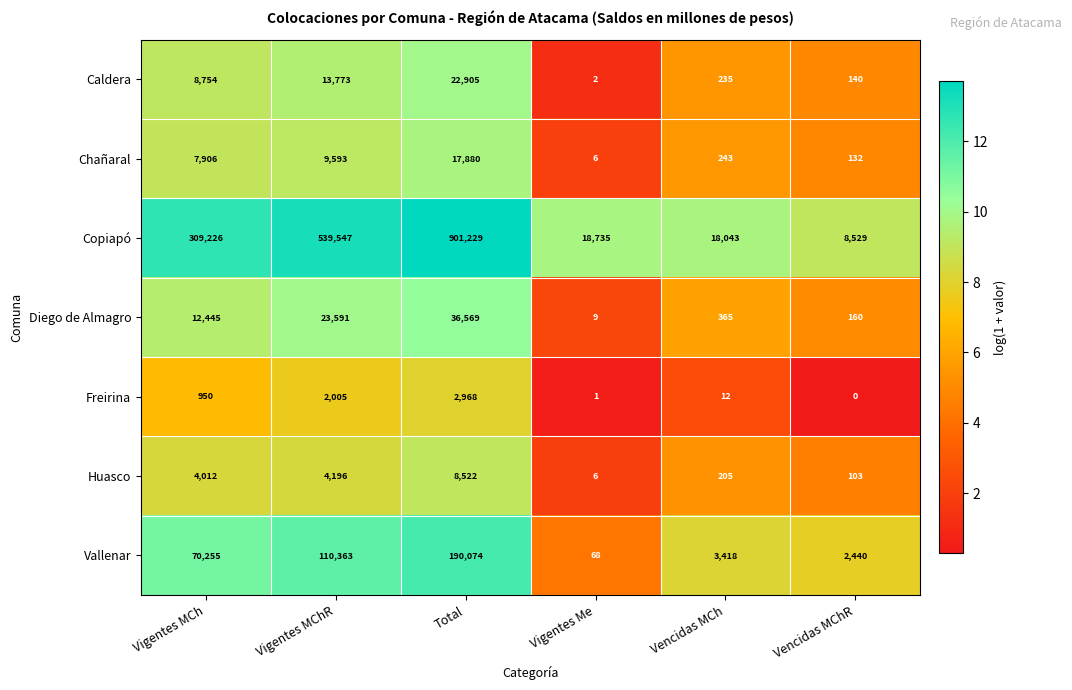

What is the total value across all series at Vencidas MCh?

22521